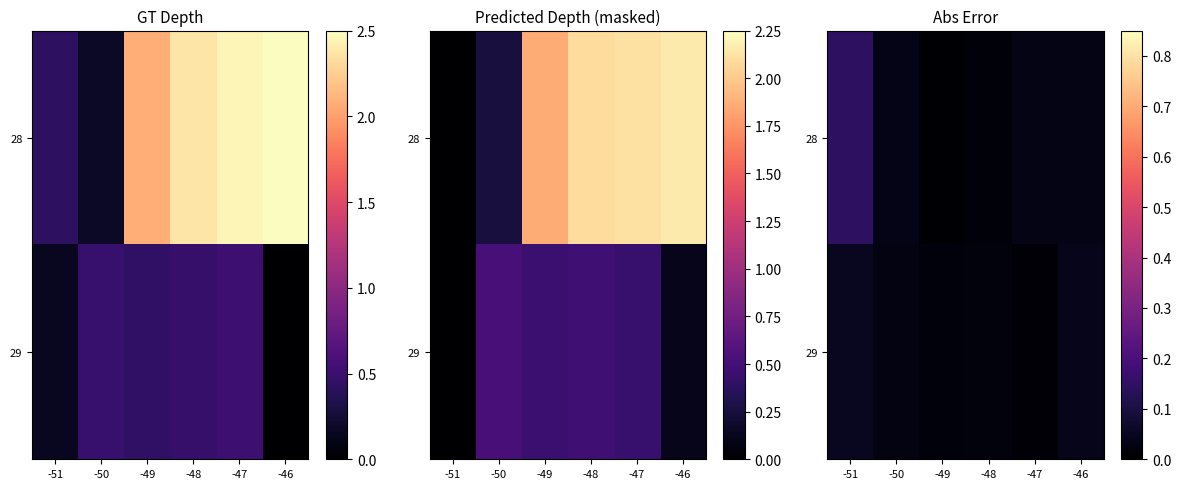

Which series has the largest total across all categories?

28